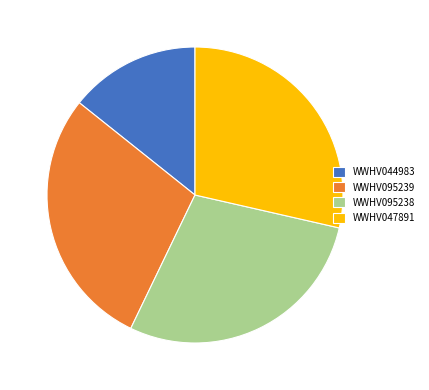

Which category has the smallest portion of the pie?

WWHV044983